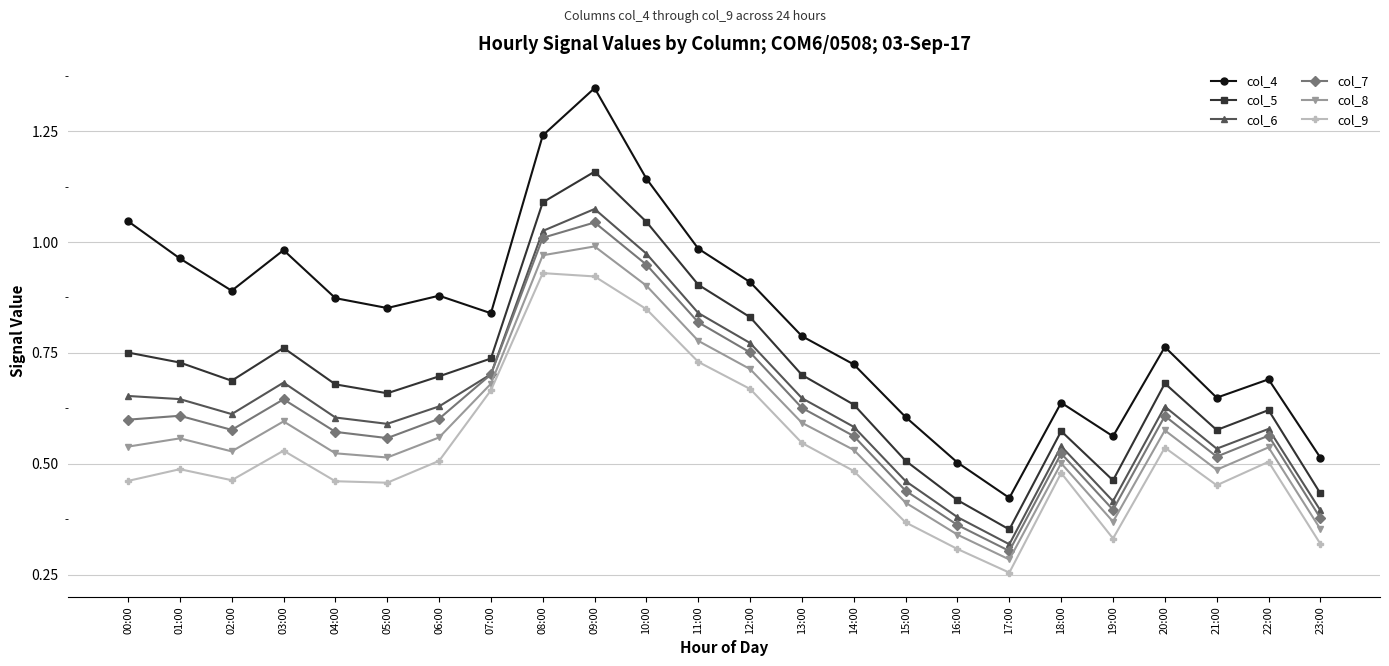

Which series changed the most between 06:00 and 10:00?

col_5